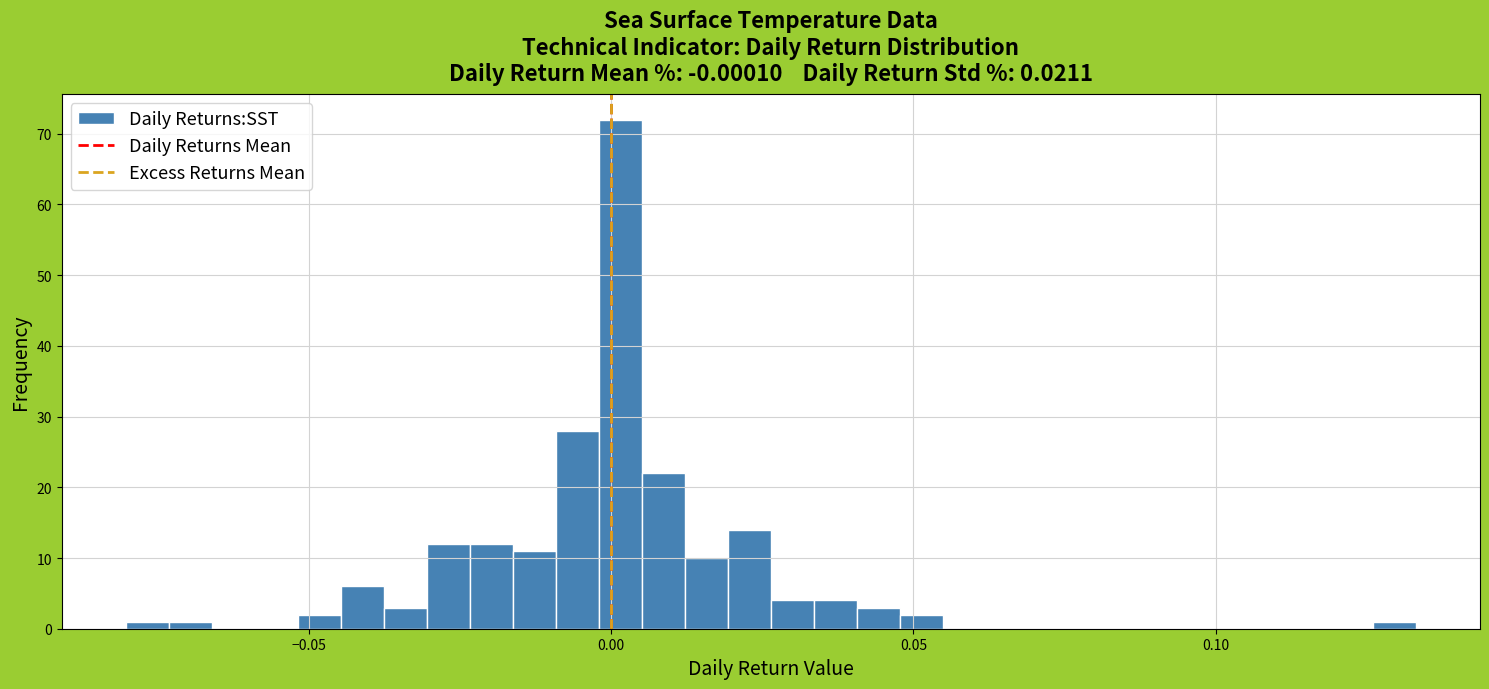

Read against the x-axis, roughly where is the centre of the tallest bar?

0.000